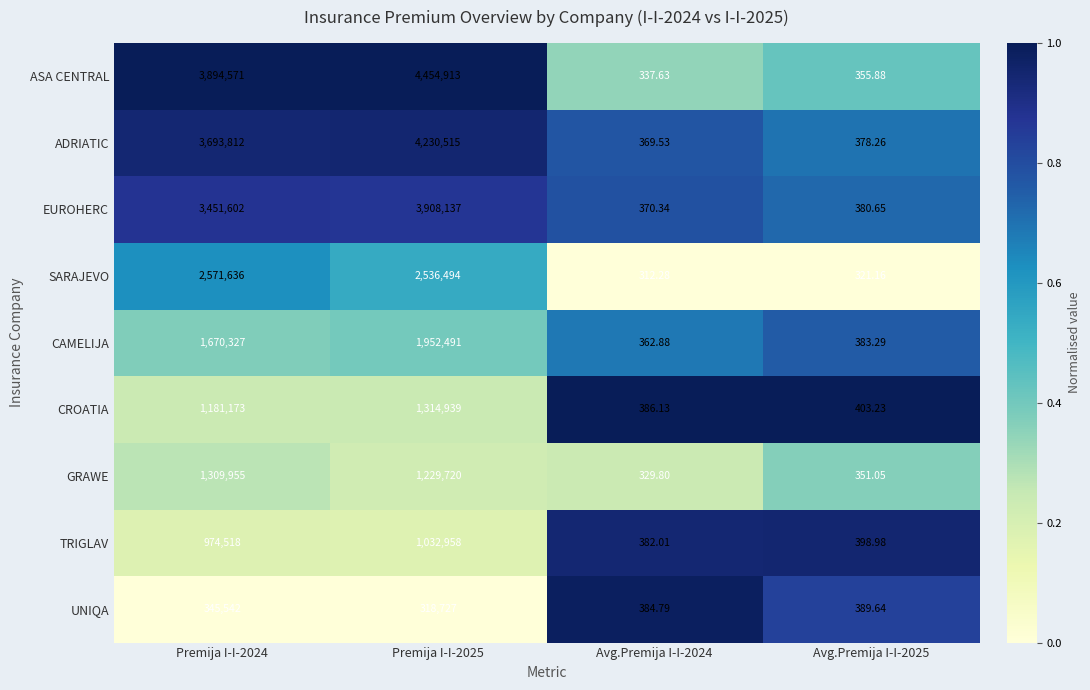

Is the value of ASA CENTRAL at Avg.Premija I-I-2025 greater than the value of TRIGLAV at Premija I-I-2024?

No